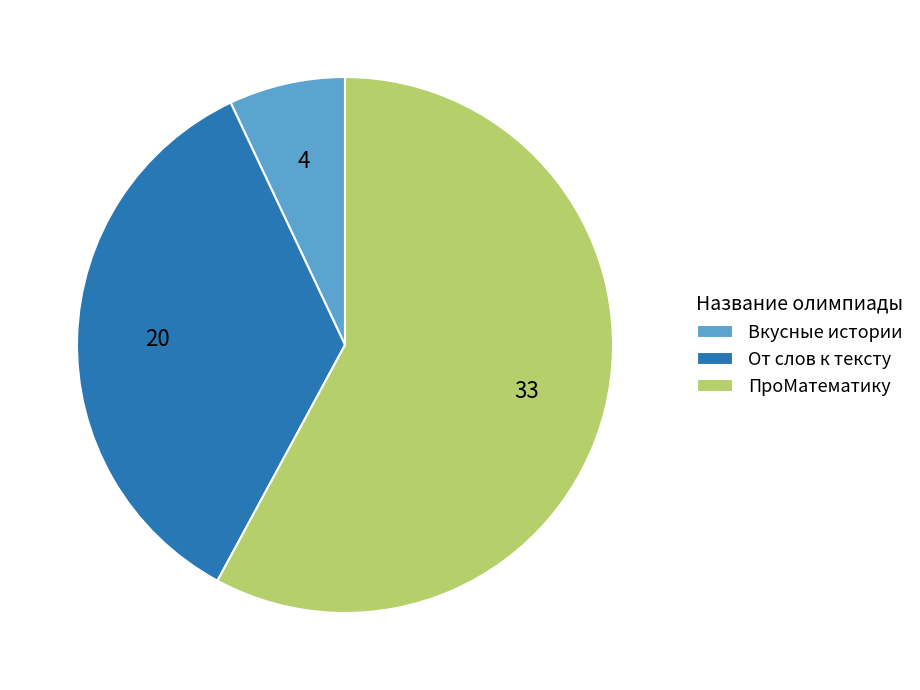

How many slices are in this pie chart?

3